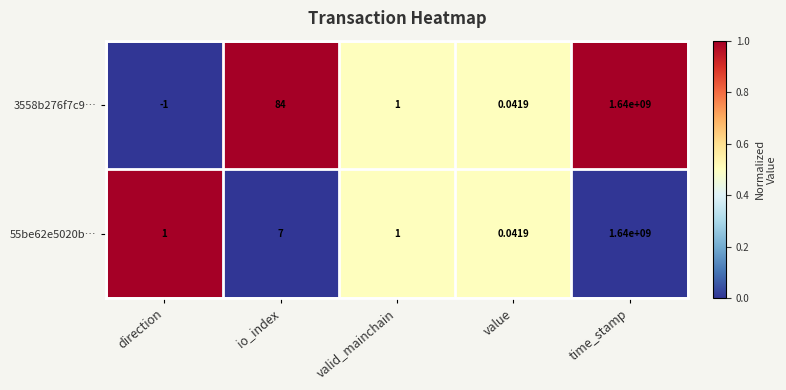

Rank the series at io_index from highest to lowest value.

3558b276f7c9…, 55be62e5020b…